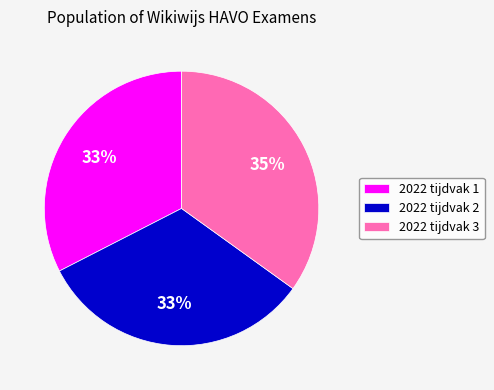

What percentage is the 2022 tijdvak 2 slice, to the nearest percent?

33%